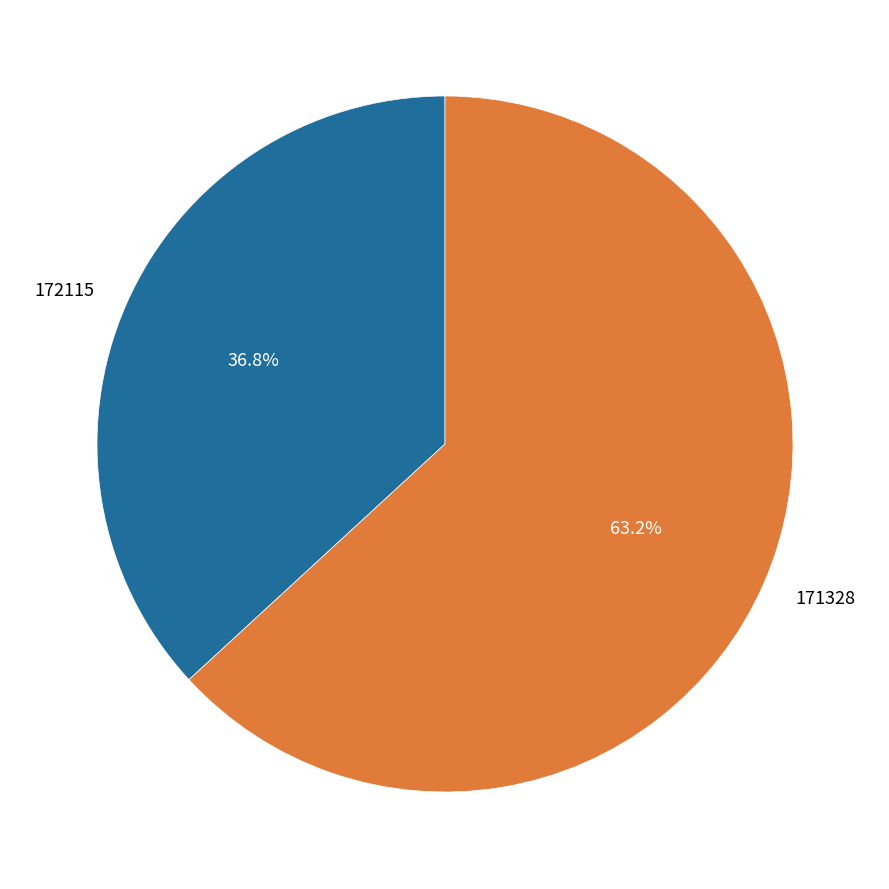

How much of the chart is everything except 172115?

63.2%